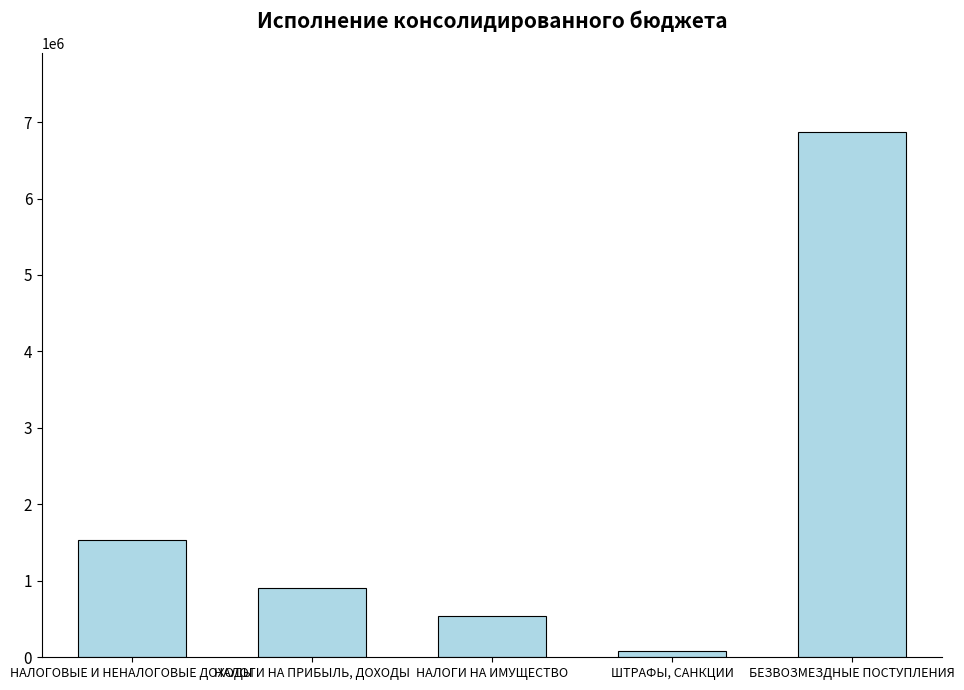

The chart shows a value of 78700.0 at ШТРАФЫ, САНКЦИИ. True or false?

True